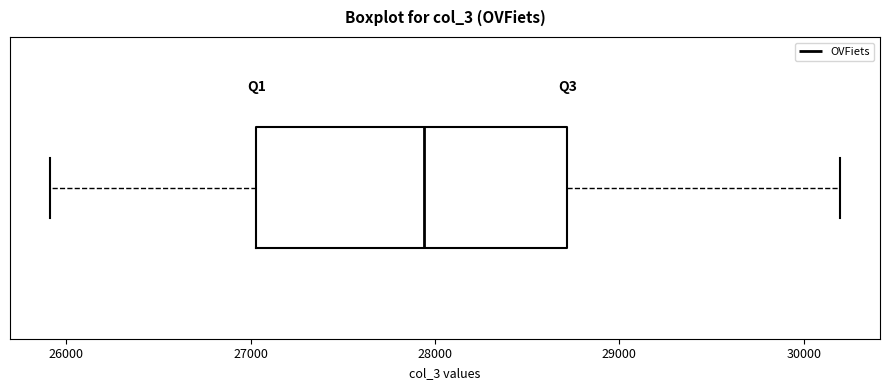

Read this box plot against the x-axis: the position of the median line, the range covered by the box, and the ends of both whiskers. The values are not printed on the chart, so give them approximately, as read against the axis.

median 27900, box 27000 to 28700, whiskers 25900 to 30200